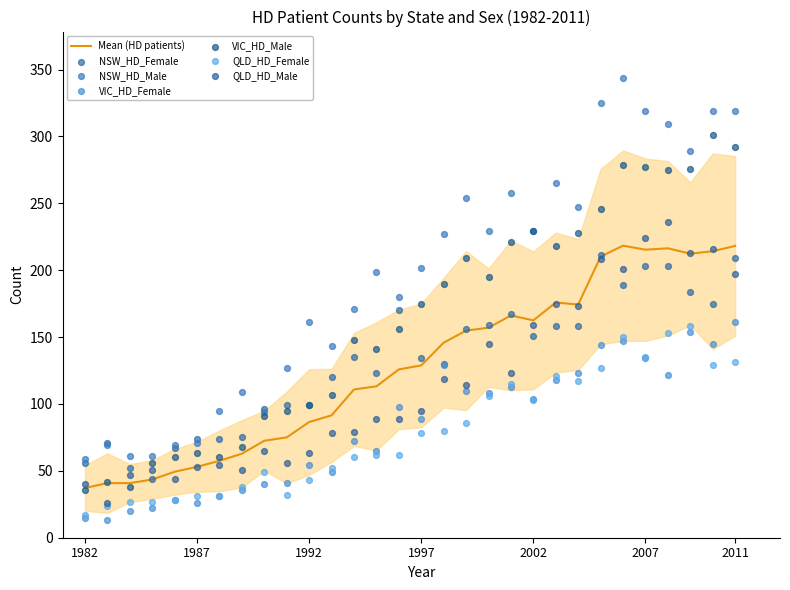

Which series reaches the minimum Y coordinate?

VIC_HD_Female